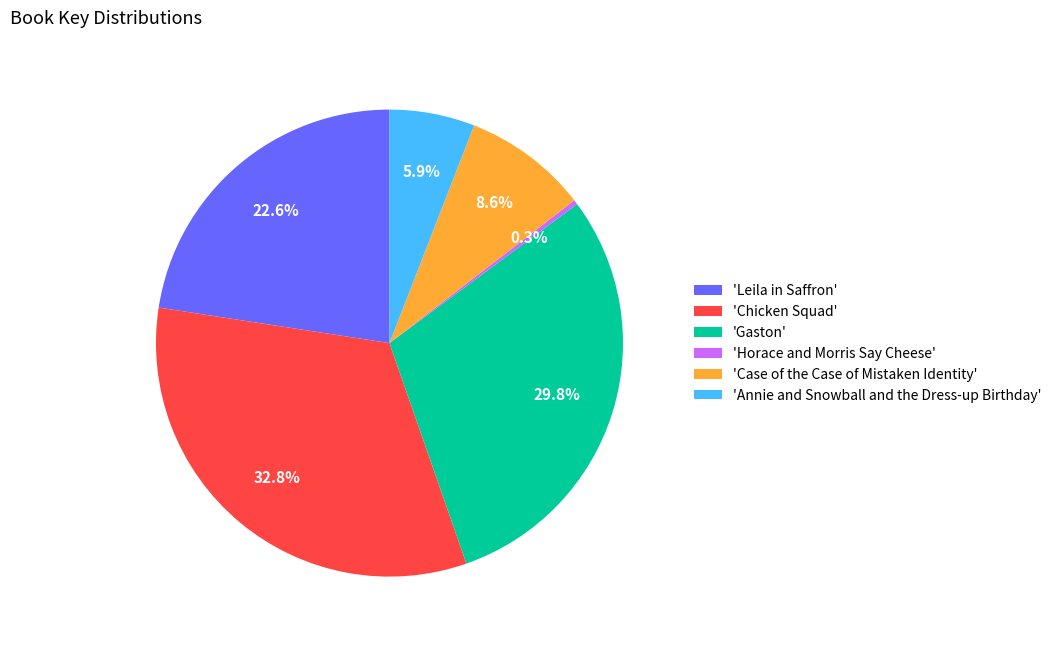

Is there a majority slice in this chart?

No